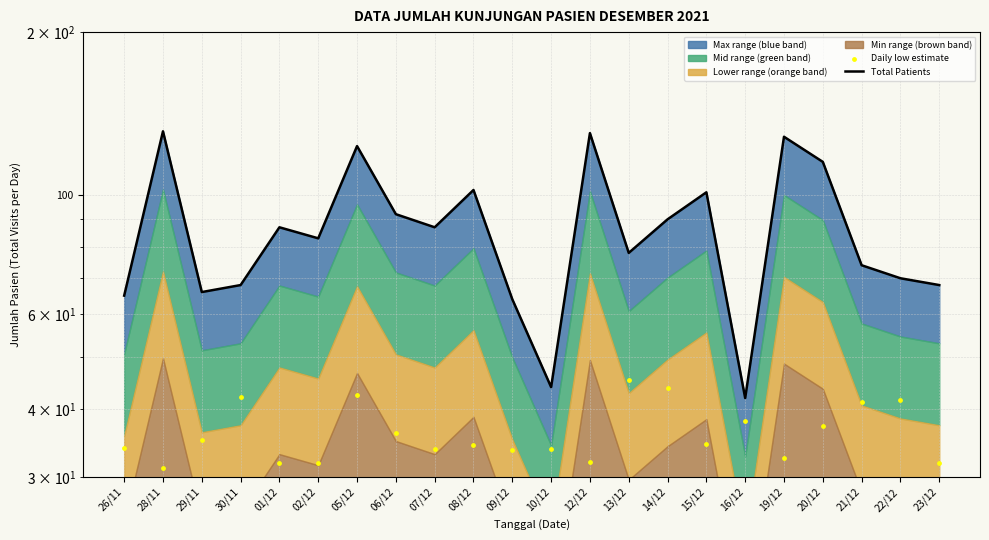

Is the value of Total Patients at 21/12 greater than the value of Daily low estimate at 08/12?

Yes